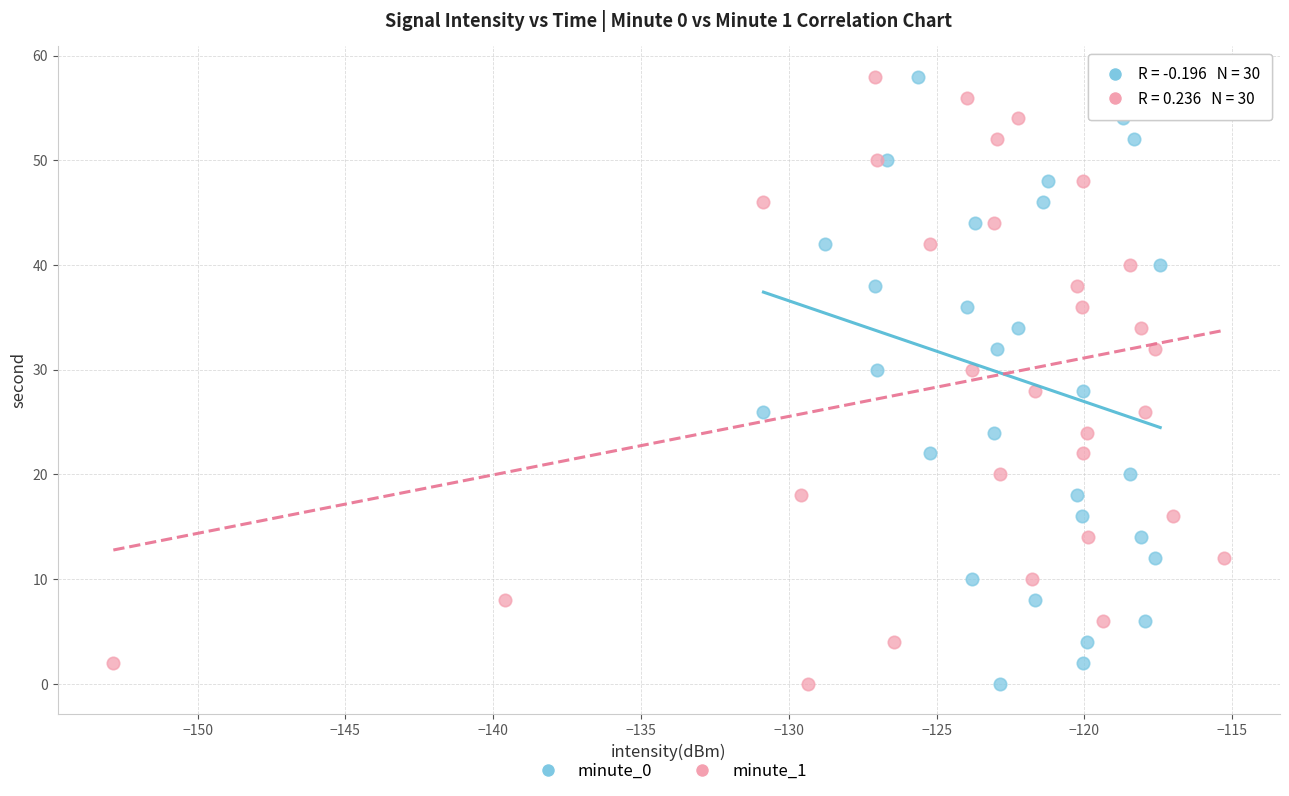

What are all the series names shown in the legend?

minute_0, minute_1